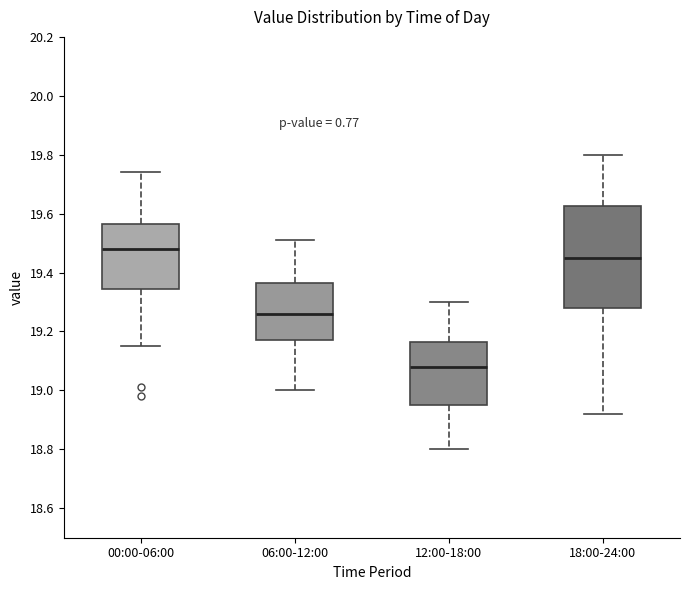

Where does the upper whisker of the box for 00:00-06:00 end on the y-axis? The values are not printed on the chart, so give them approximately, as read against the axis.

19.74